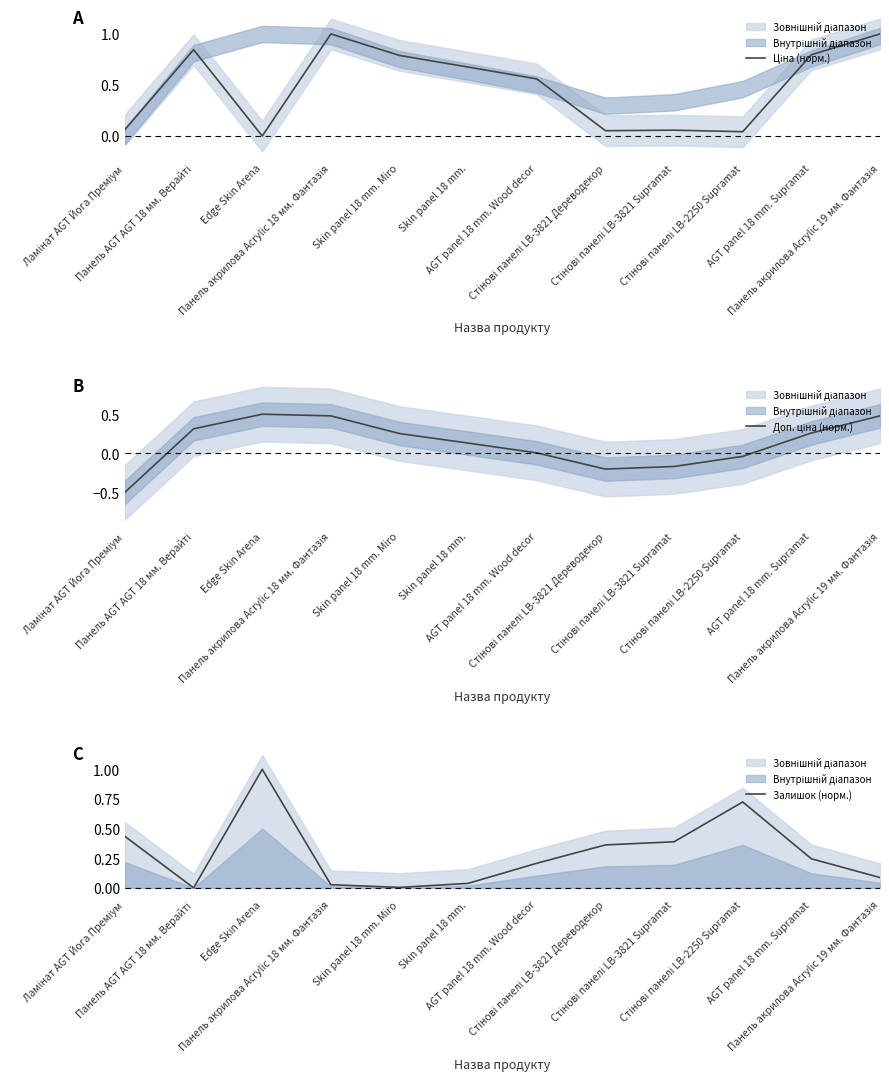

What is the label of the 5th point from the right?

Стінові панелі LB-3821 Дереводекор